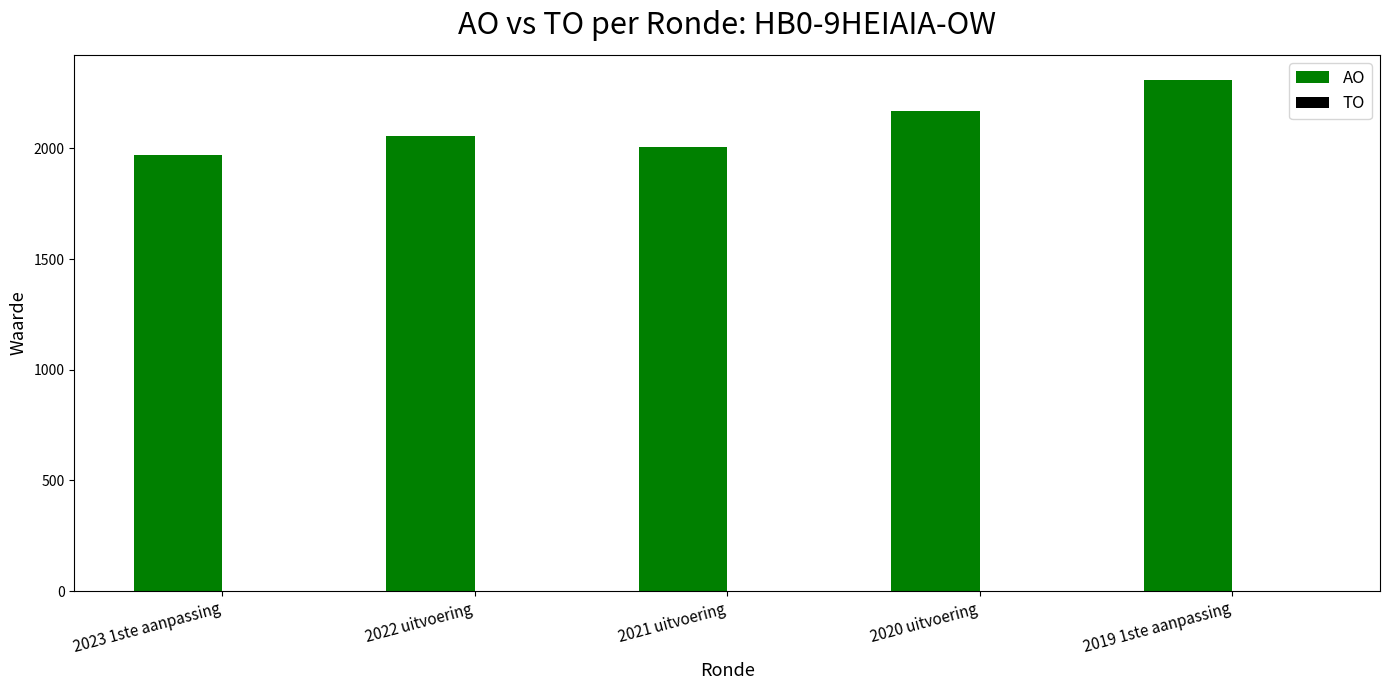

Which has a higher value, 2022 uitvoering or 2019 1ste aanpassing?

2019 1ste aanpassing